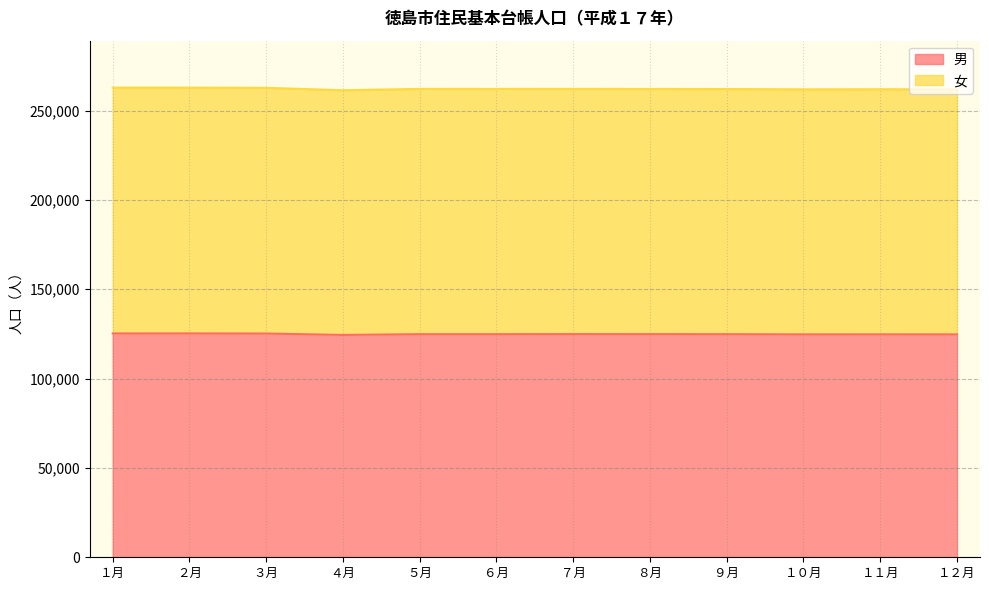

In 女, how many points are lower than both neighbors (excluding endpoints)?

3